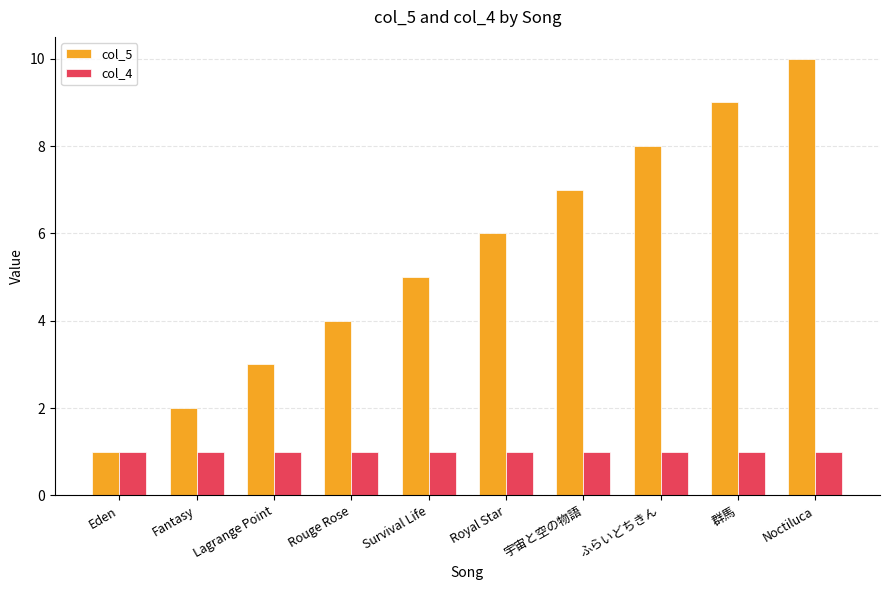

What is the smallest value displayed?

1